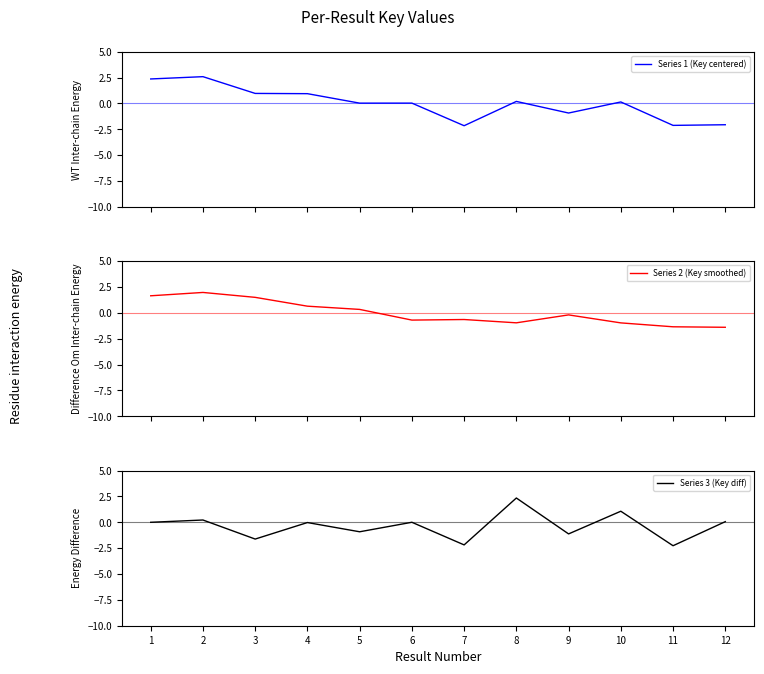

What is the maximum value shown in the chart?

2.6